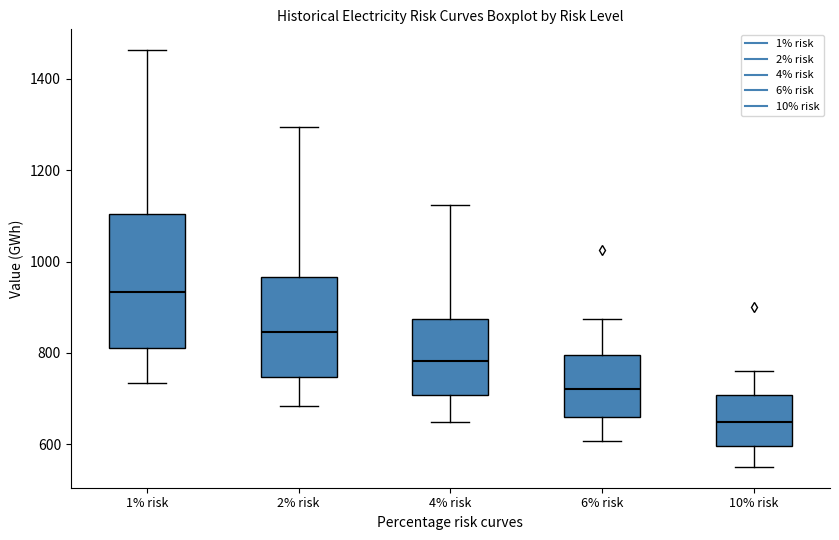

Which box's median line is the highest?

1% risk